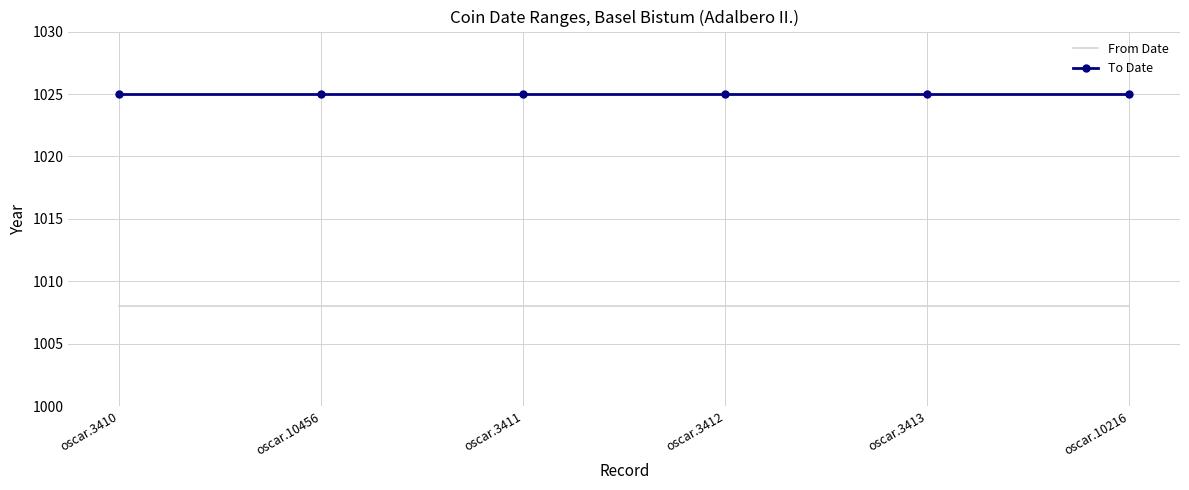

What are all the series names shown in the legend?

From Date, To Date